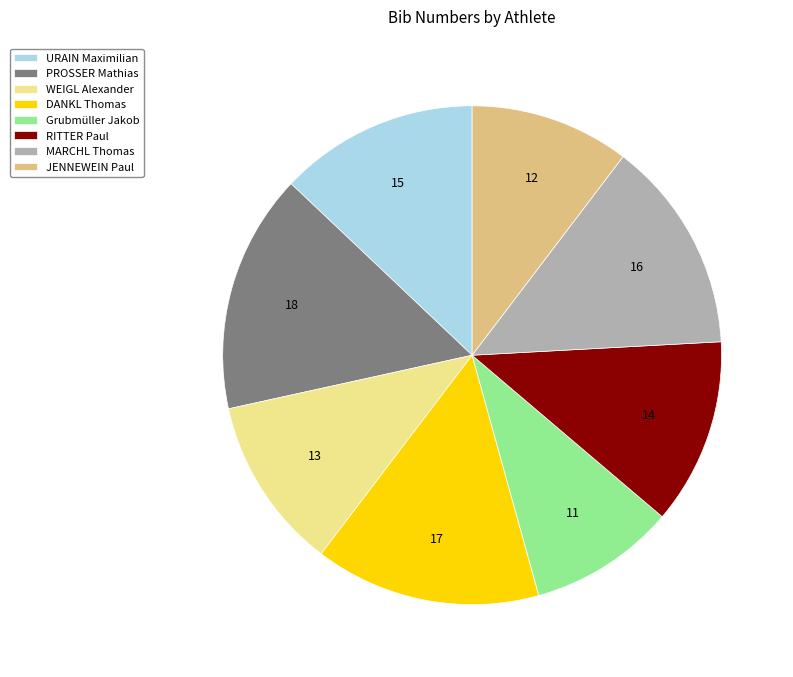

Is there any slice that represents more than half of the pie?

No